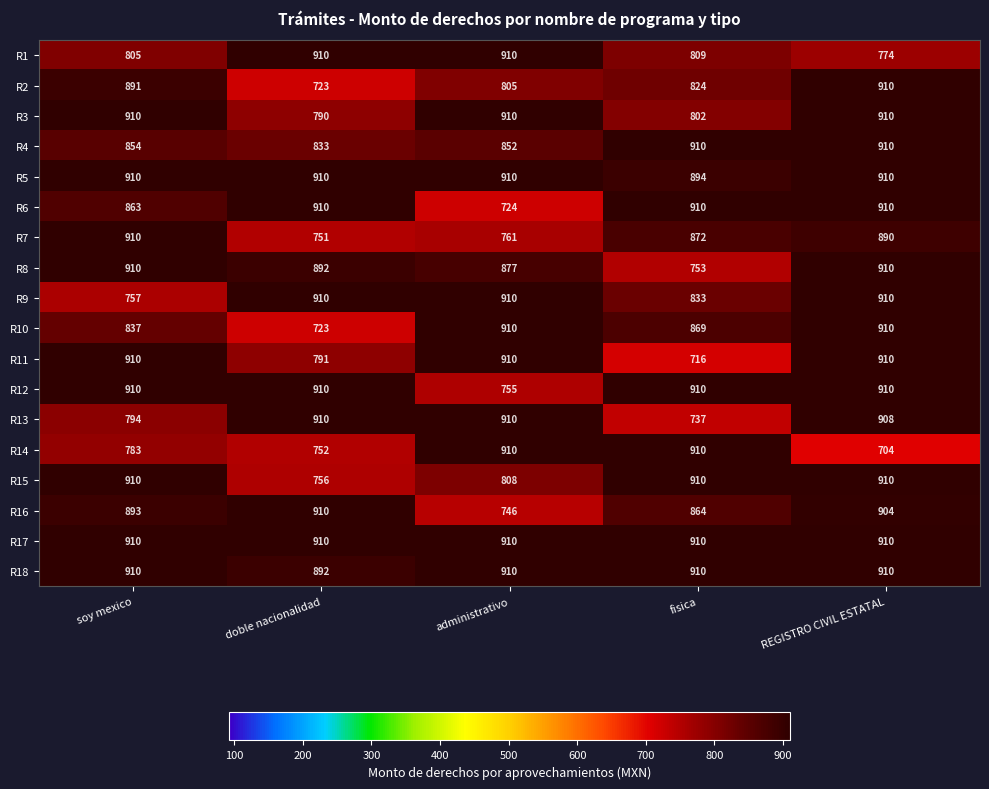

At which category is the sum across all series the highest?

REGISTRO CIVIL ESTATAL